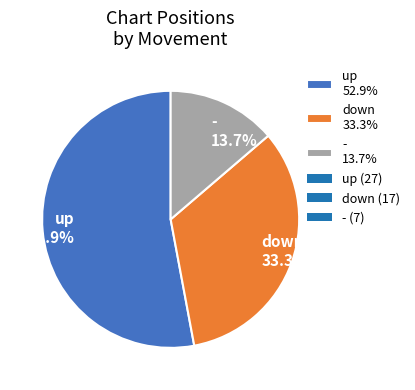

Which slice is the smallest?

-